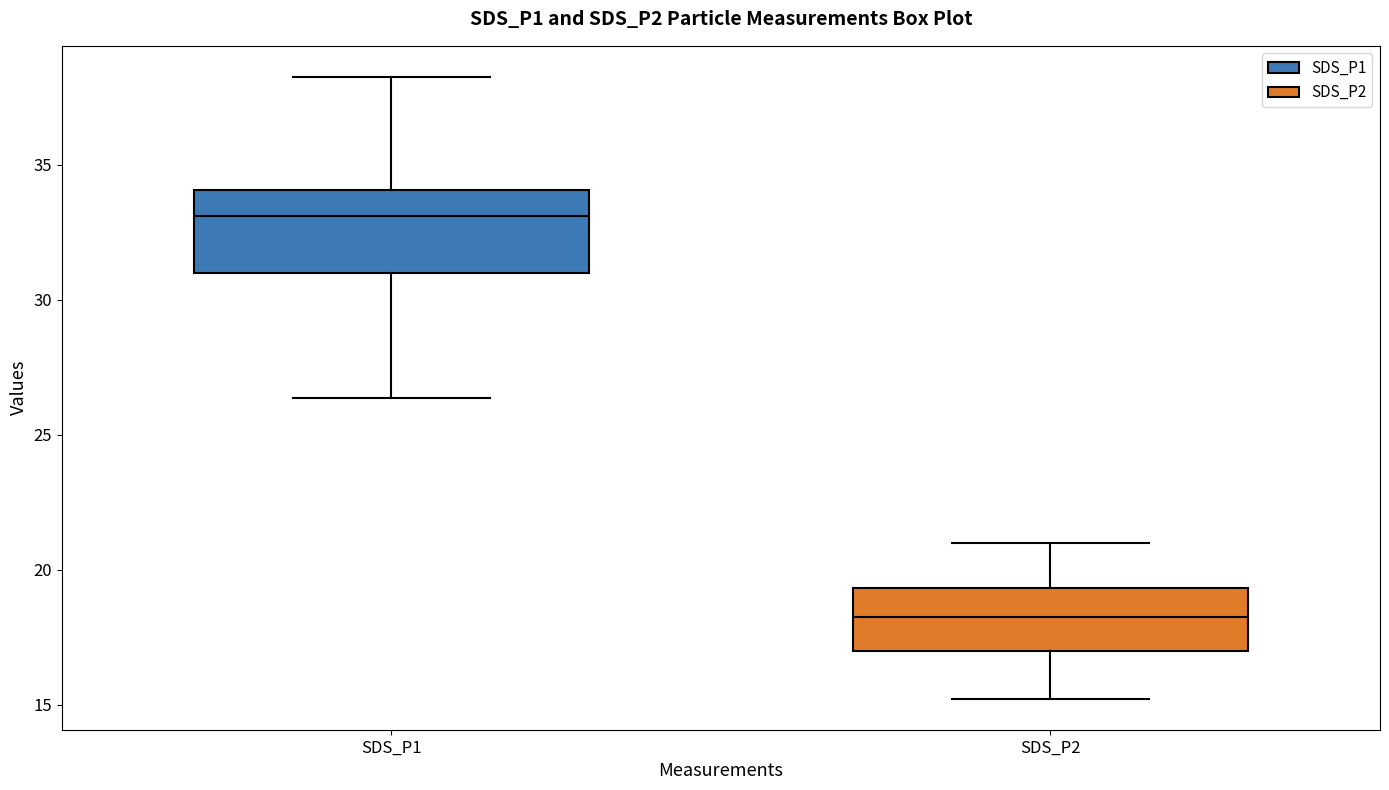

Which box is the tallest, from its lower edge to its upper edge?

SDS_P1